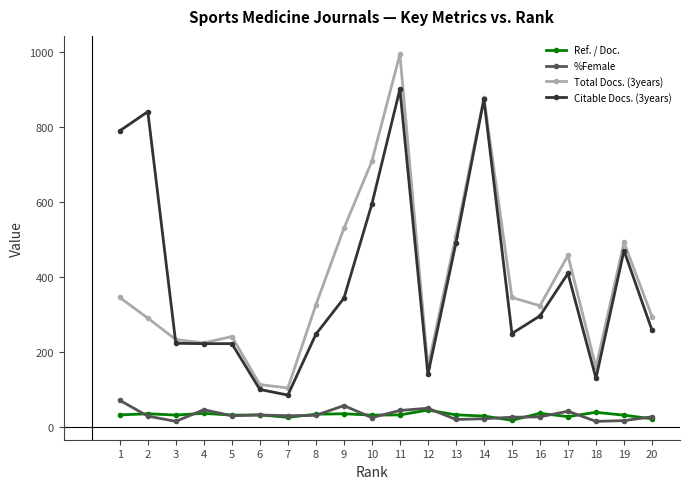

What is the highest value of the Citable Docs. (3years) series?

901.0